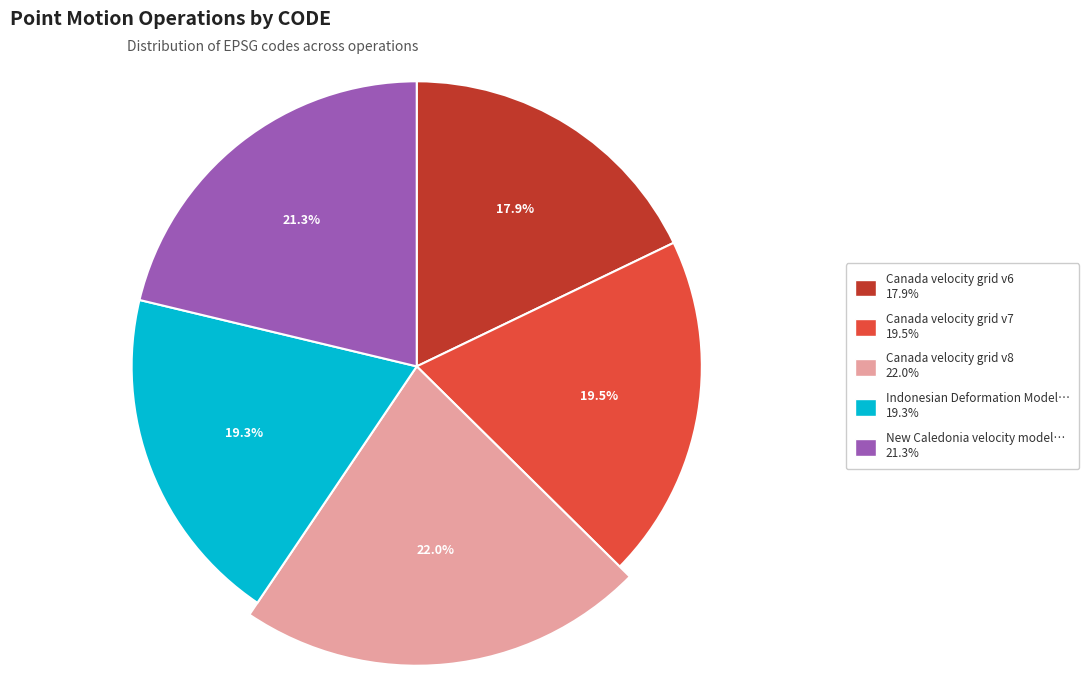

What is the total percentage of Canada velocity grid v8 and New Caledonia velocity model 2015?

43.3%